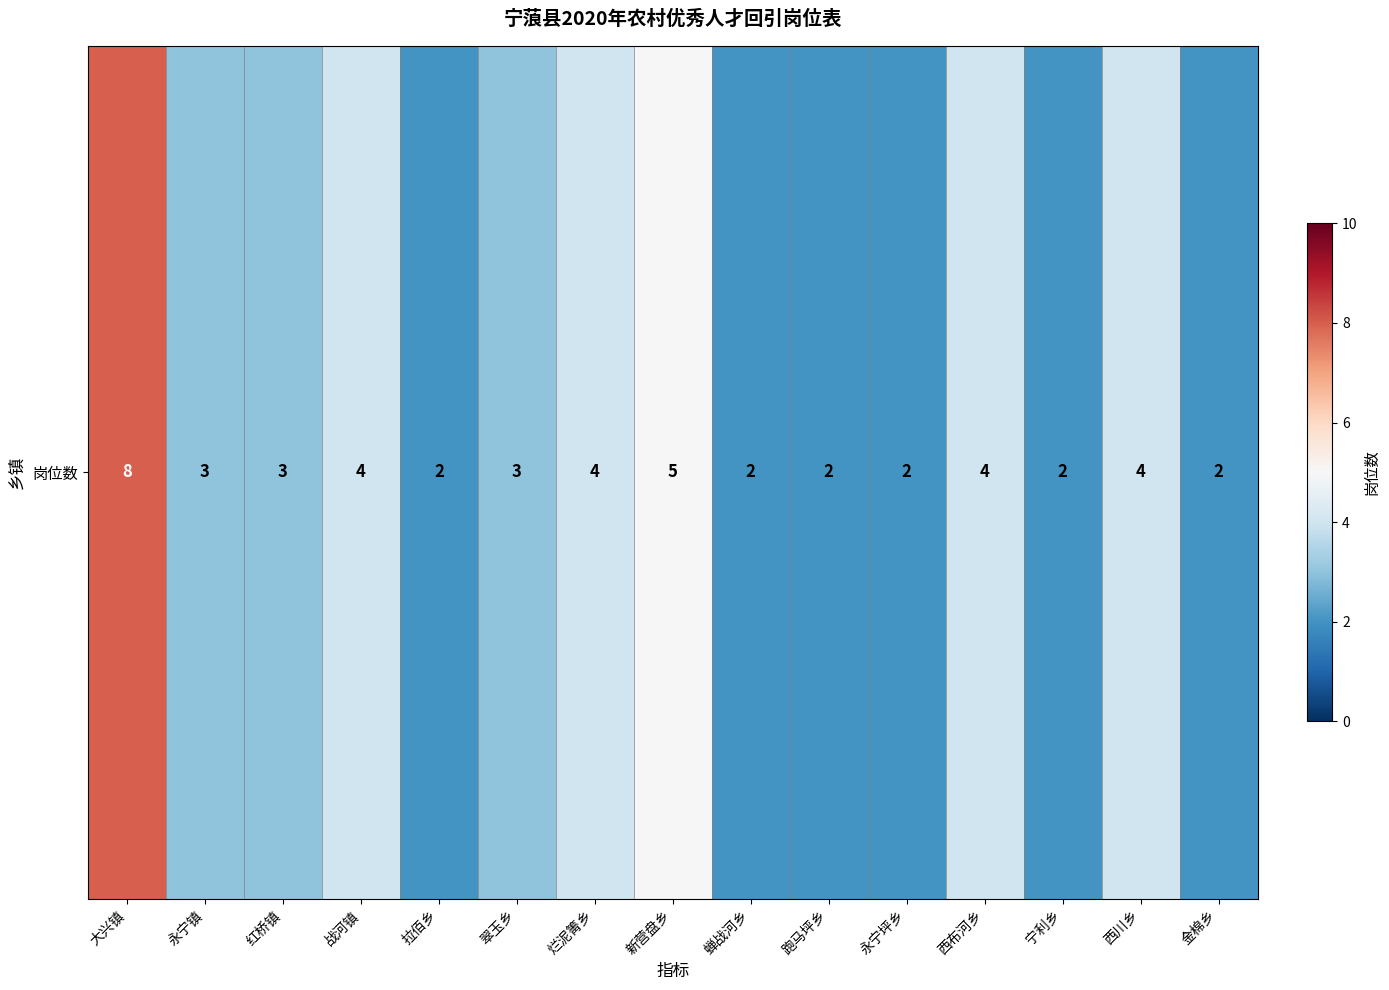

What is the sum of all values?

50